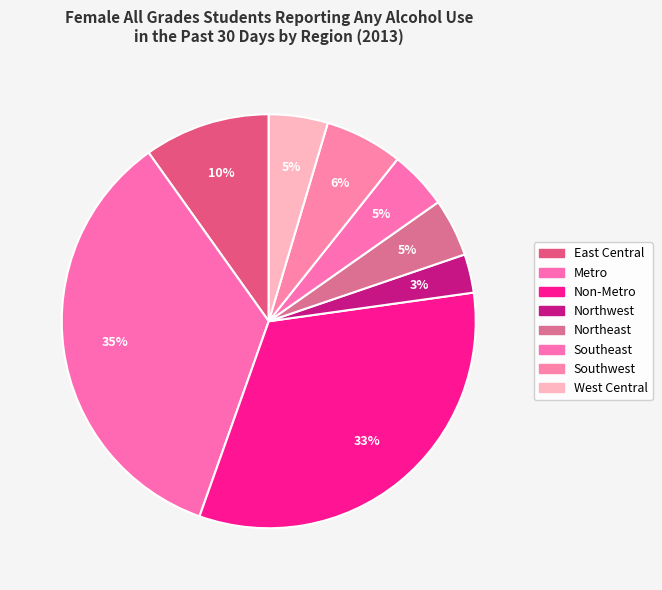

How many segments does this pie chart have?

8